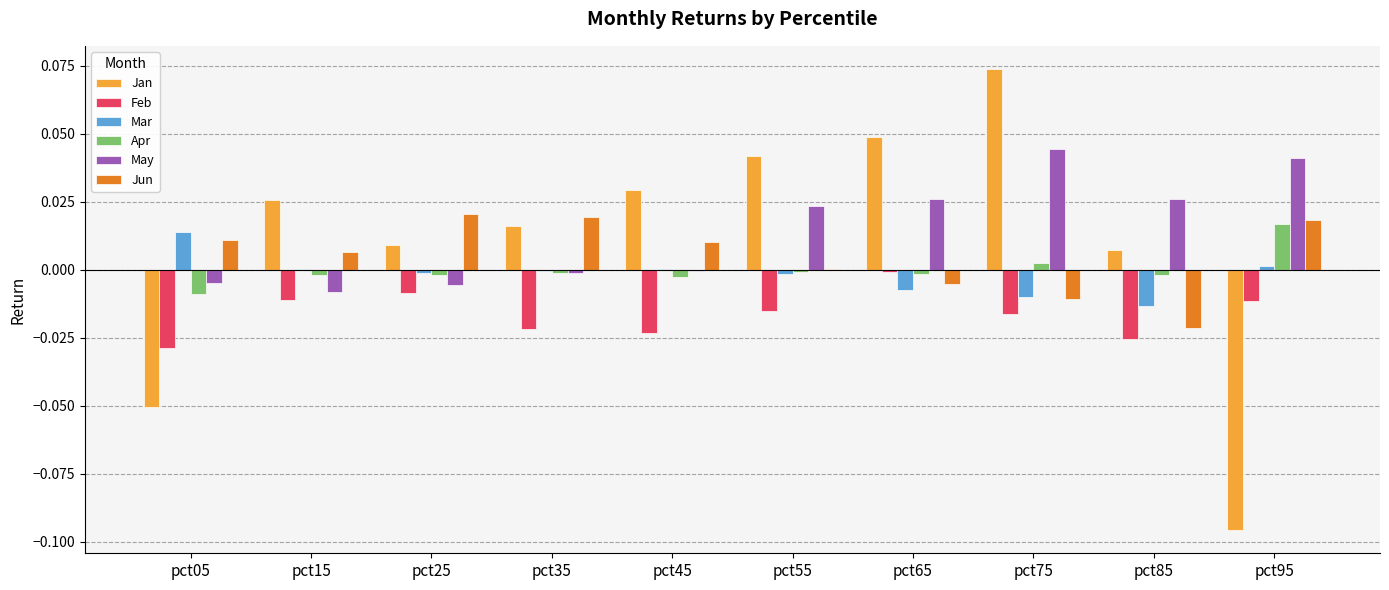

Is it true that Jan equals 0.0 at pct15?

True